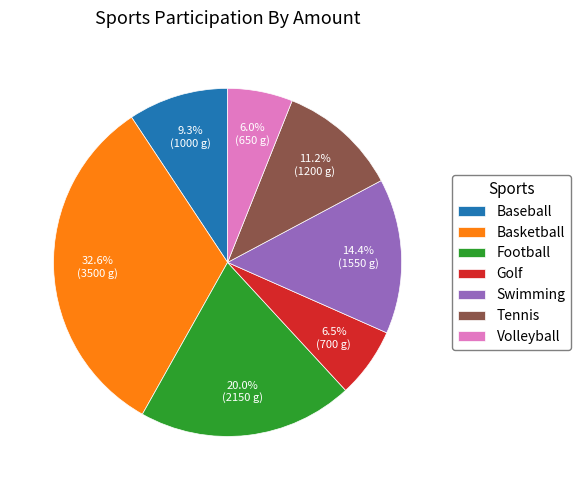

Which slice is the largest?

Basketball